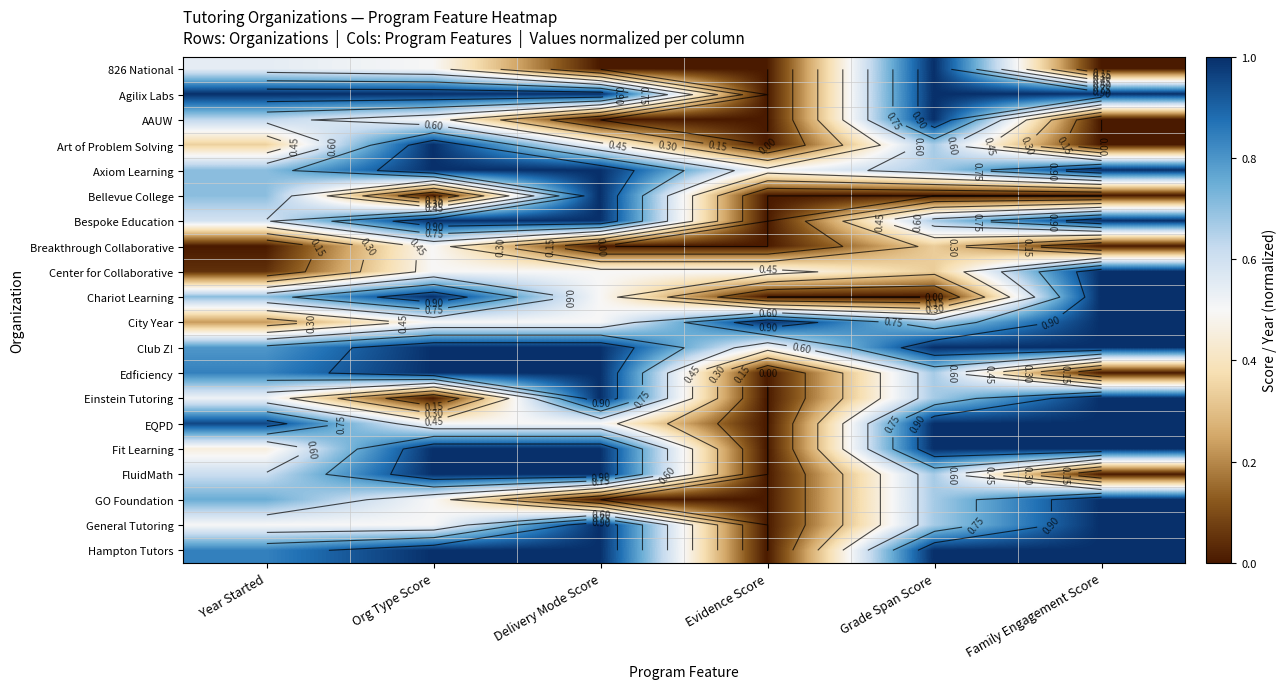

The Axiom Learning series shows 0.3 at Year Started. True or false?

False